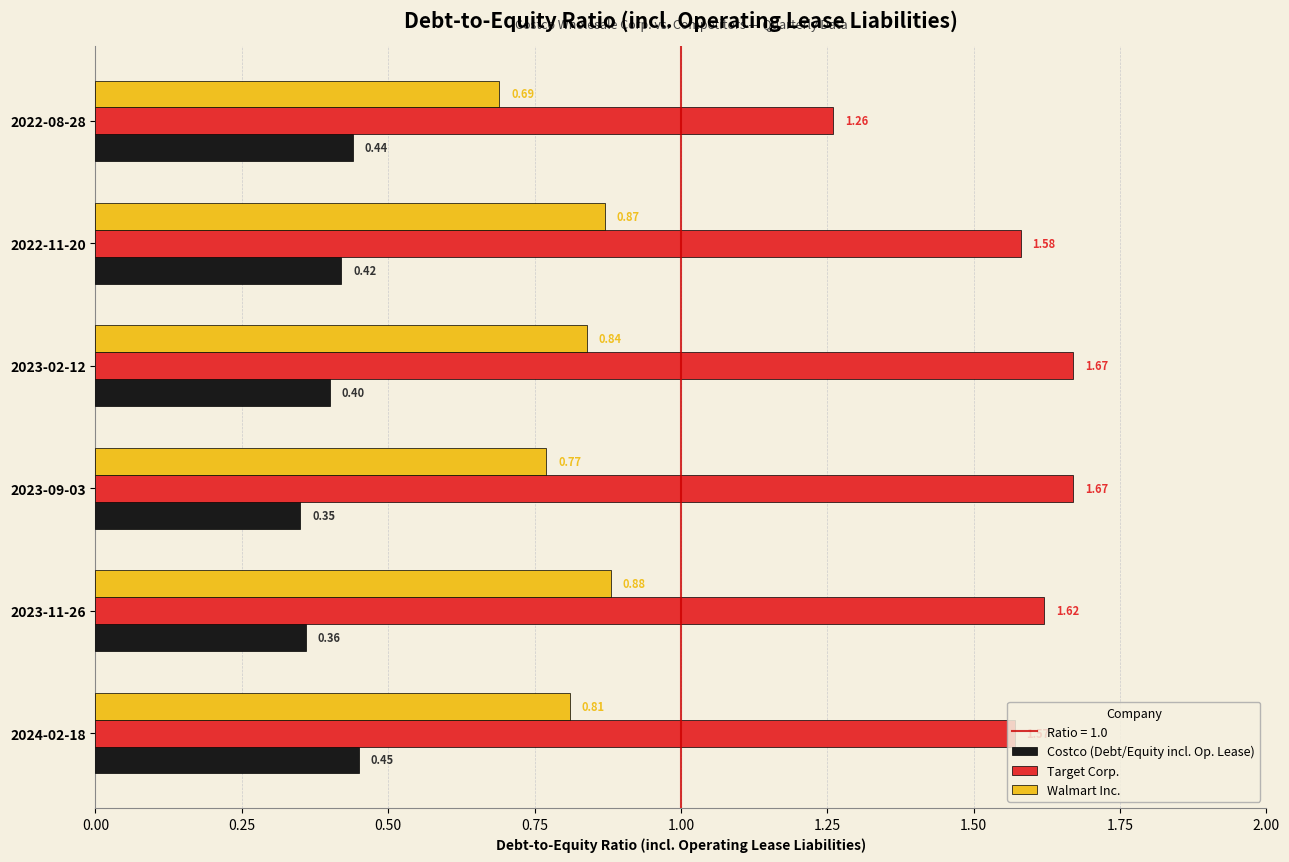

Which series has the largest range (max minus min)?

Target Corp.